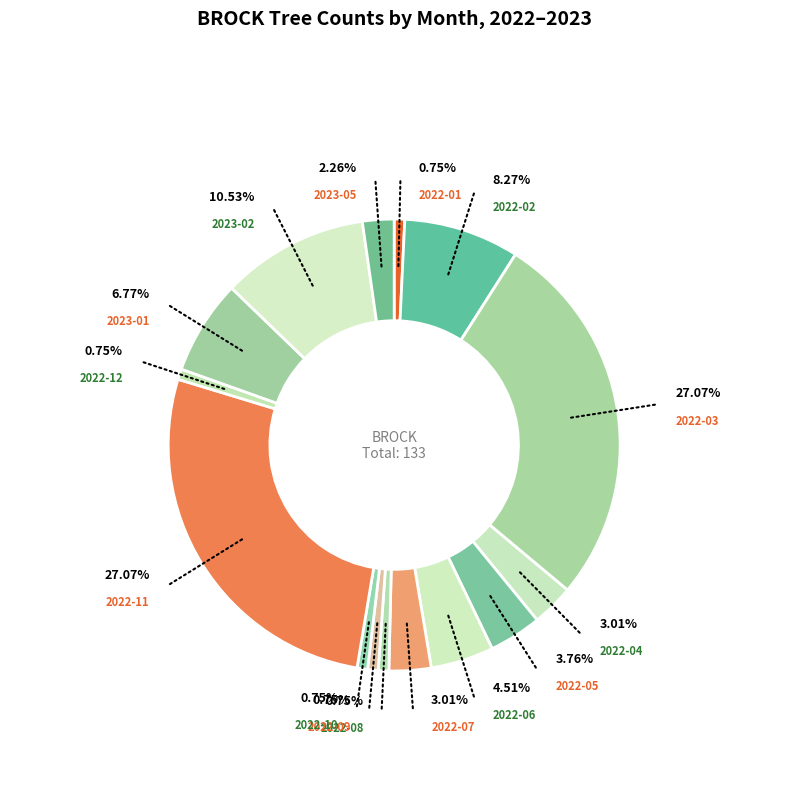

Which category has the biggest portion of the pie?

2022-03